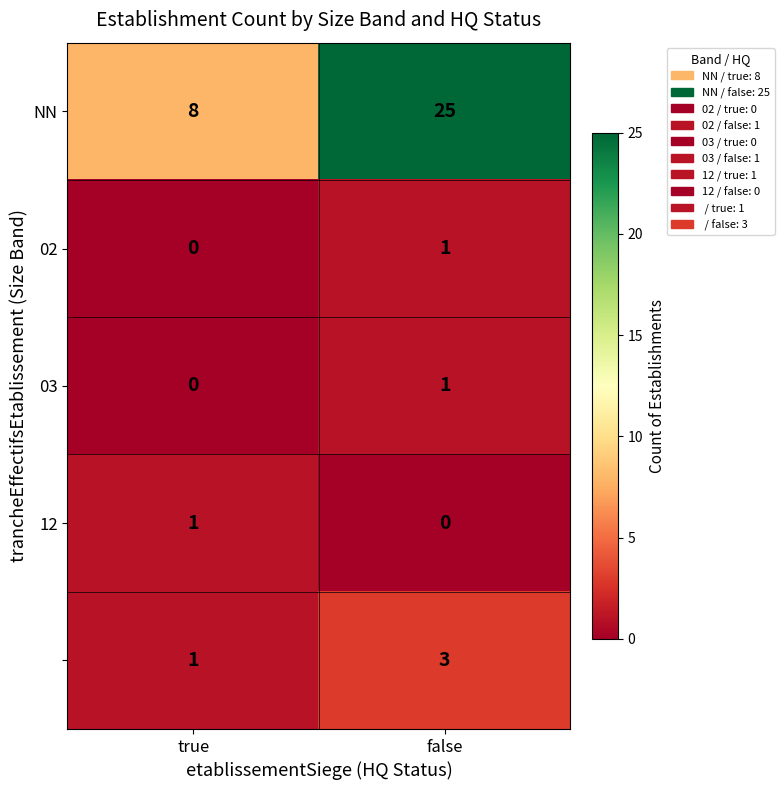

At which category is the sum across all series the highest?

false